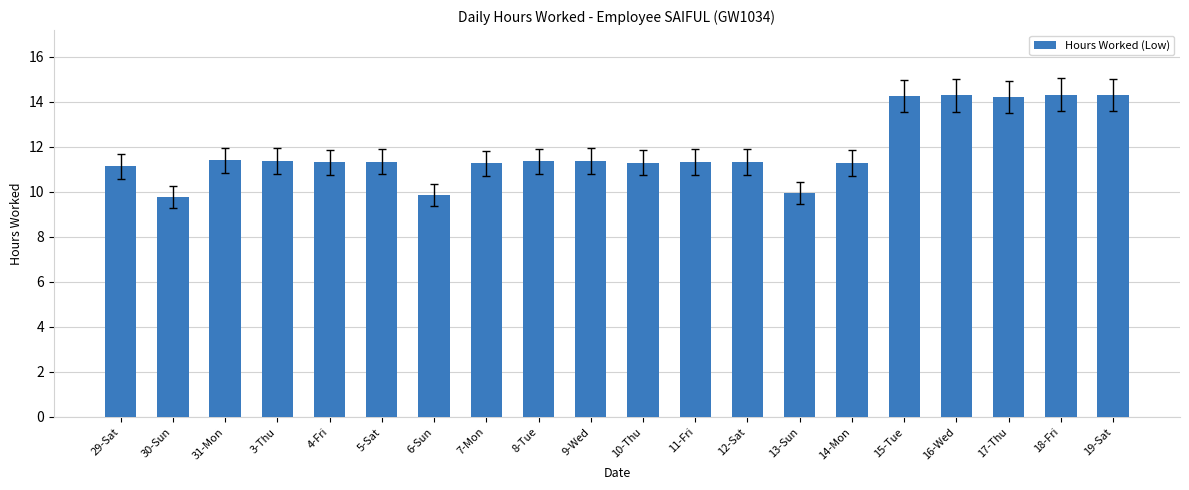

Where does the data first go above 11?

29-Sat